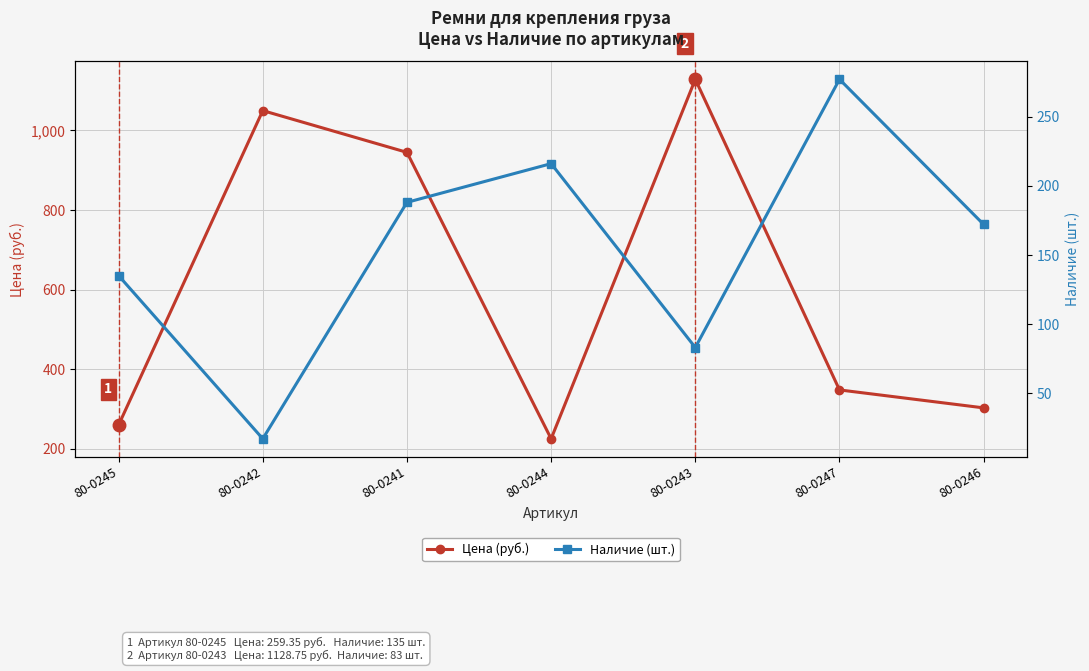

Which series has the largest total across all categories?

Цена (руб.)